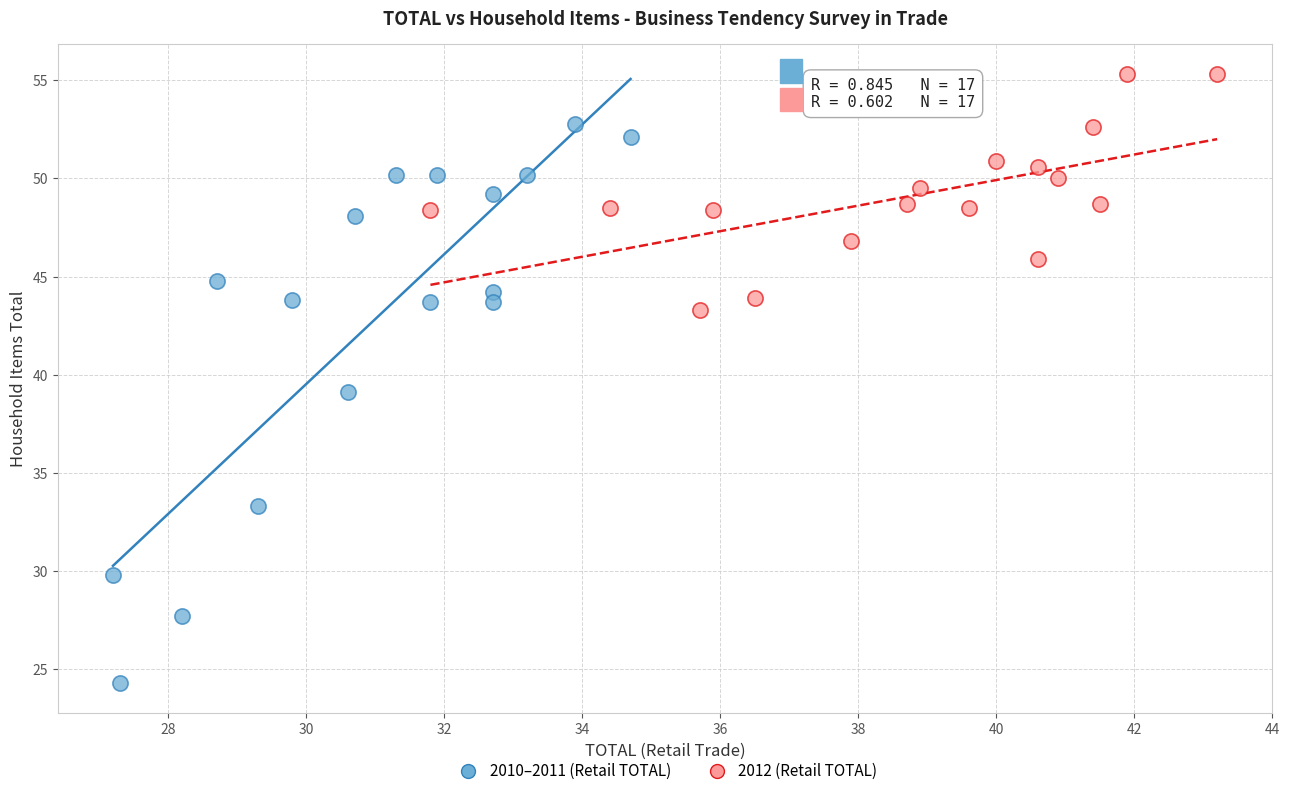

Which series reaches the maximum Y coordinate?

2012 (Retail TOTAL)